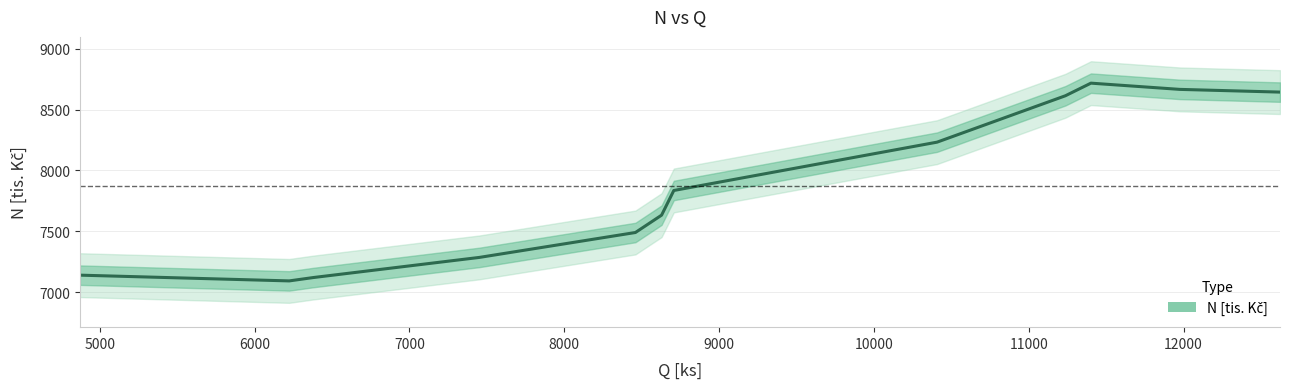

What is the approximate value at 8000?

7490.1